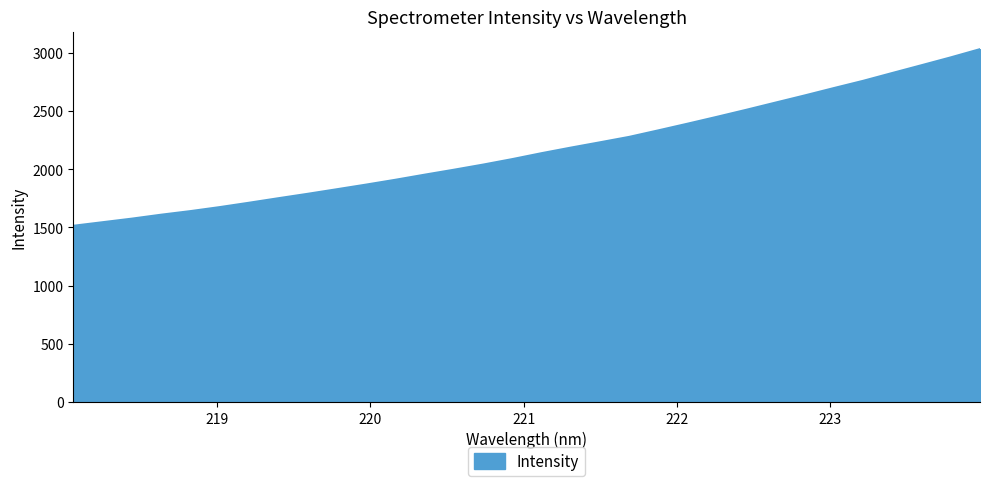

What is the smallest value displayed?

1513.8